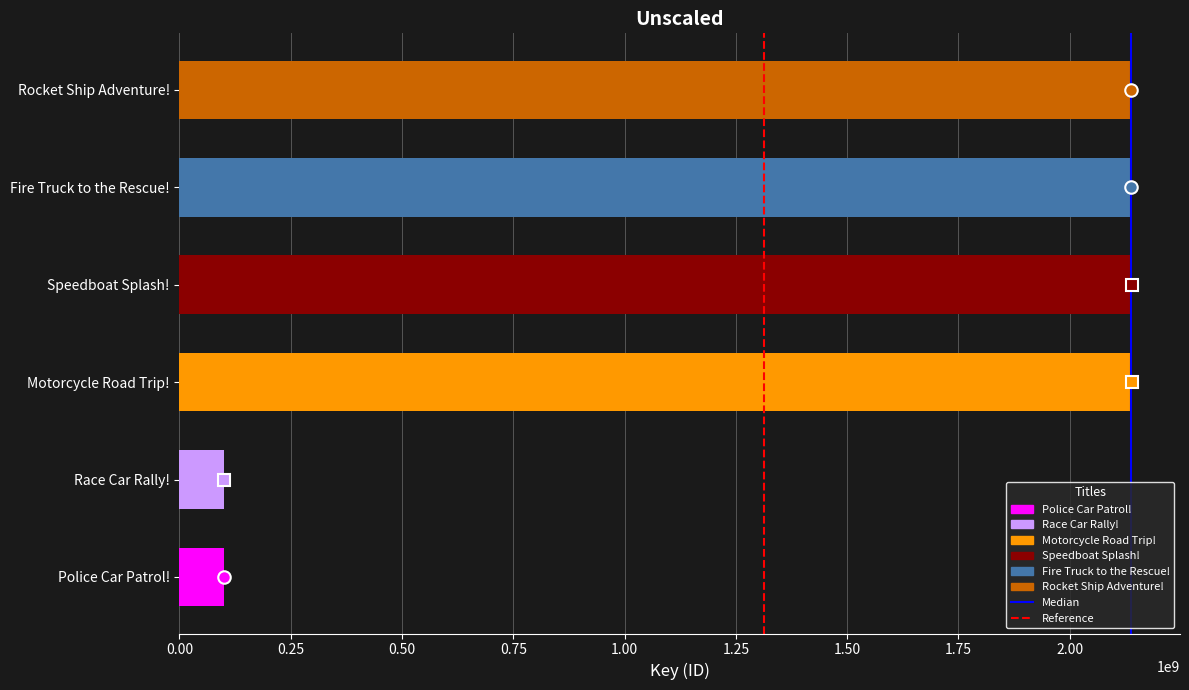

What is the maximum value shown in the chart?

2140793942